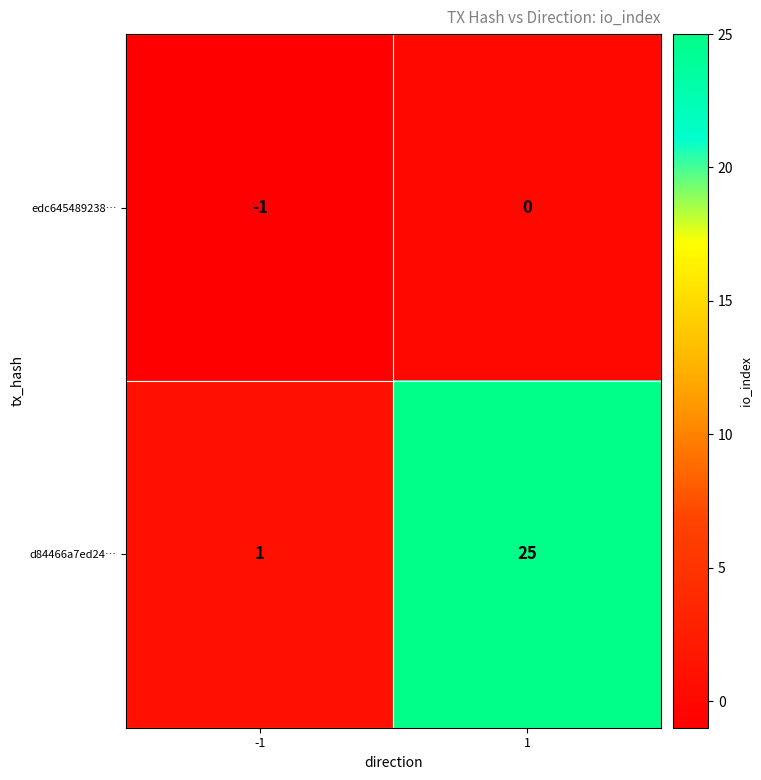

True or false: d84466a7ed24… has a value of 8 at 1.

False